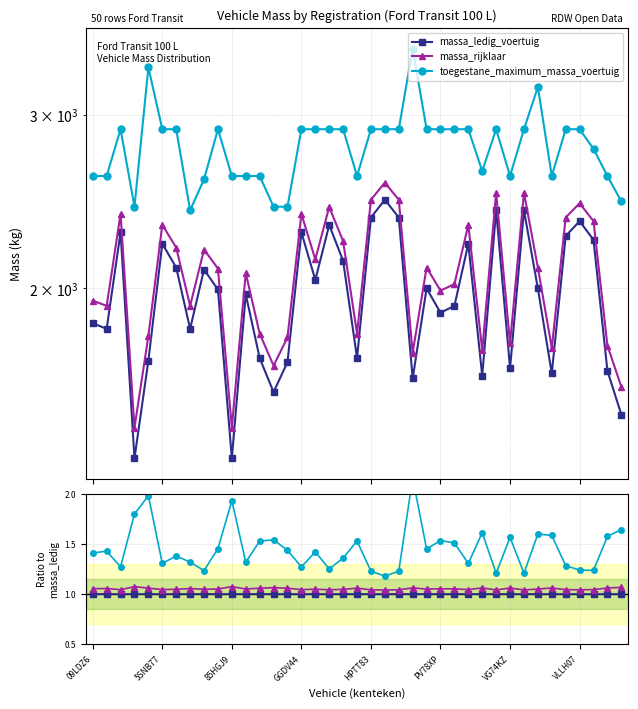

At 19, list the series in order from smallest to largest.

massa_ledig_voertuig, massa_rijklaar, toegestane_maximum_massa_voertuig